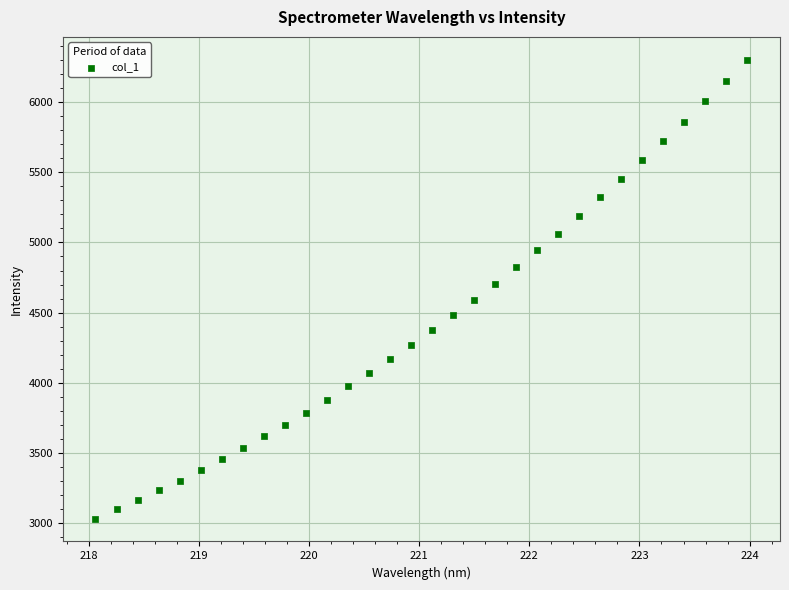

What is the range of Y values (max minus min)?

3269.7